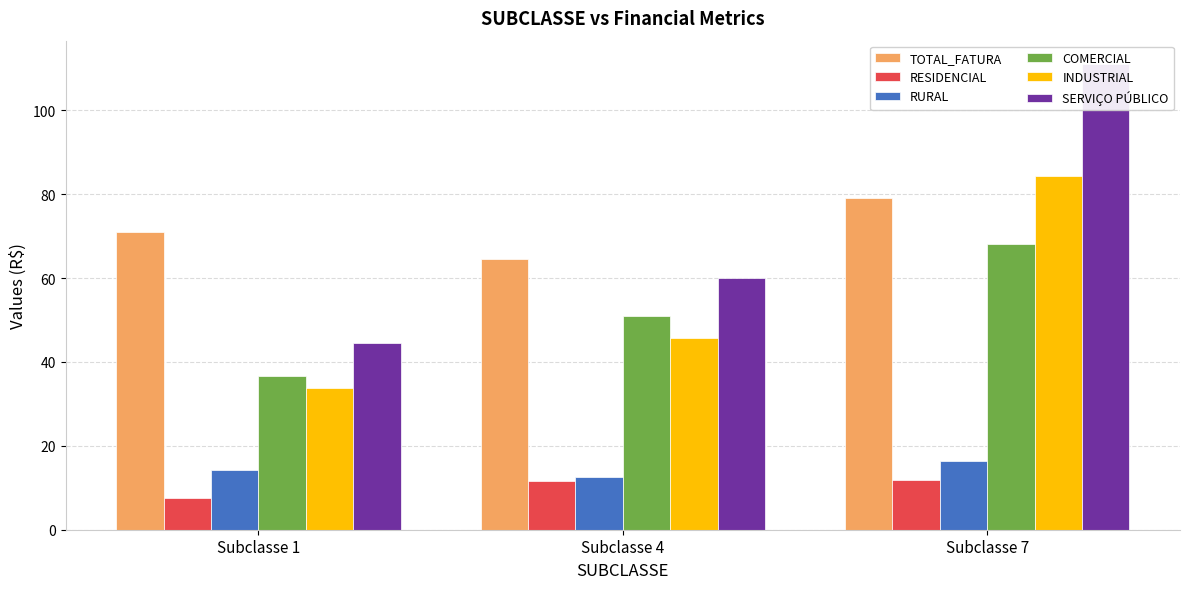

True or false: SERVIÇO PÚBLICO has a value of 199.1 at Subclasse 7.

False